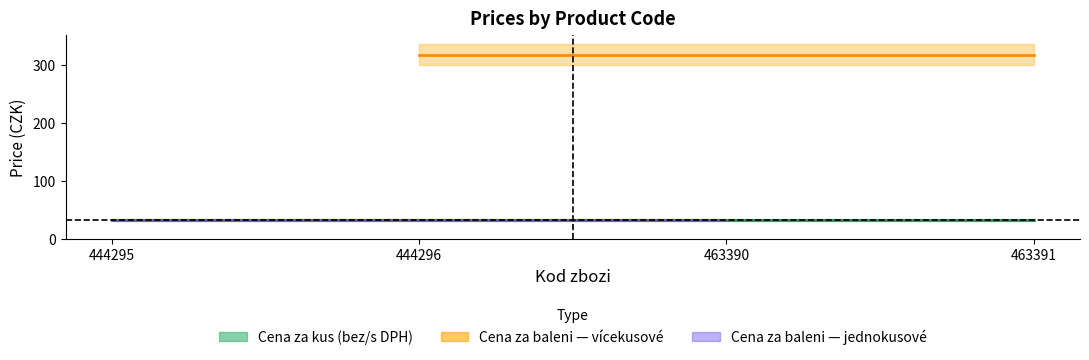

What is the difference between the second highest and minimum values in the Cena za baleni bez DPH series?

269.1